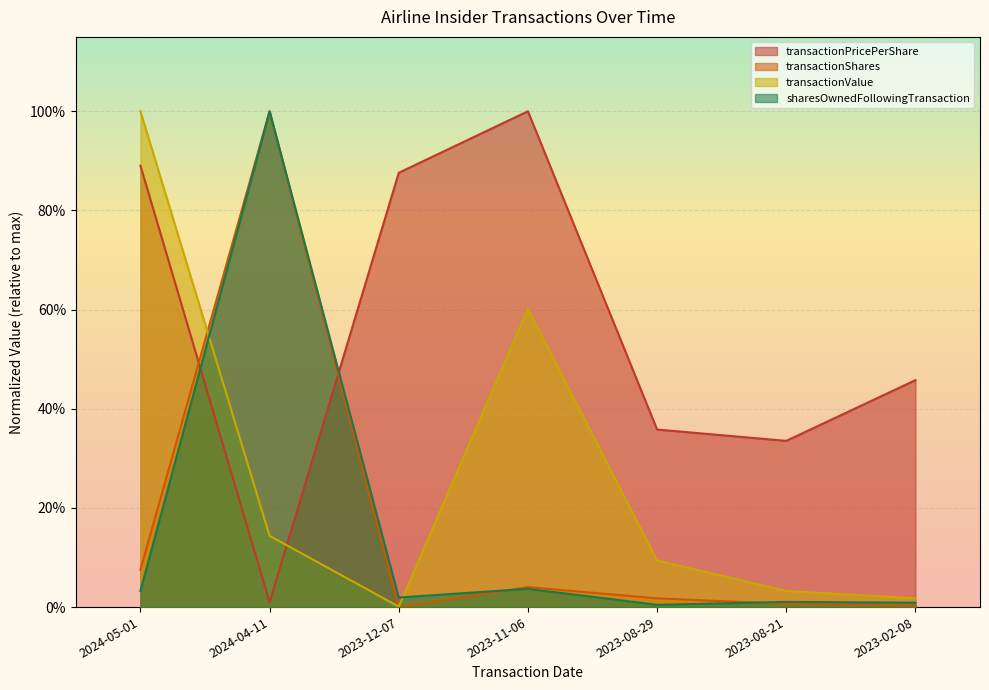

The sharesOwnedFollowingTransaction series shows 0.0 at 2023-12-07. True or false?

False